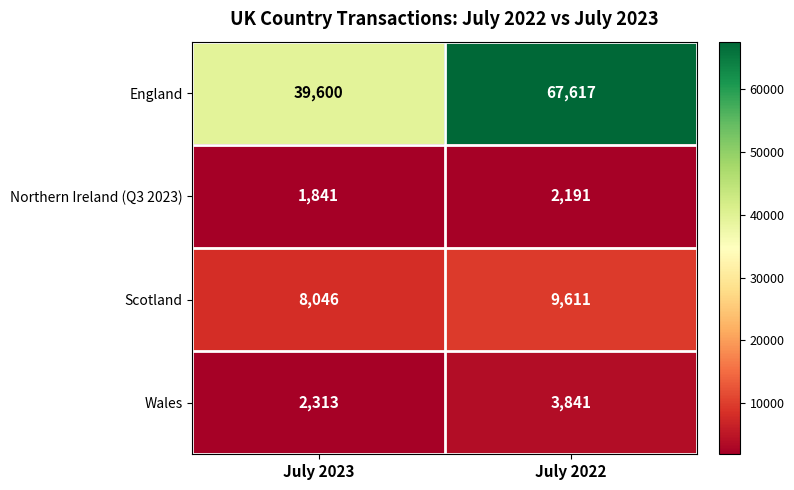

How many categories are shown in the chart?

2